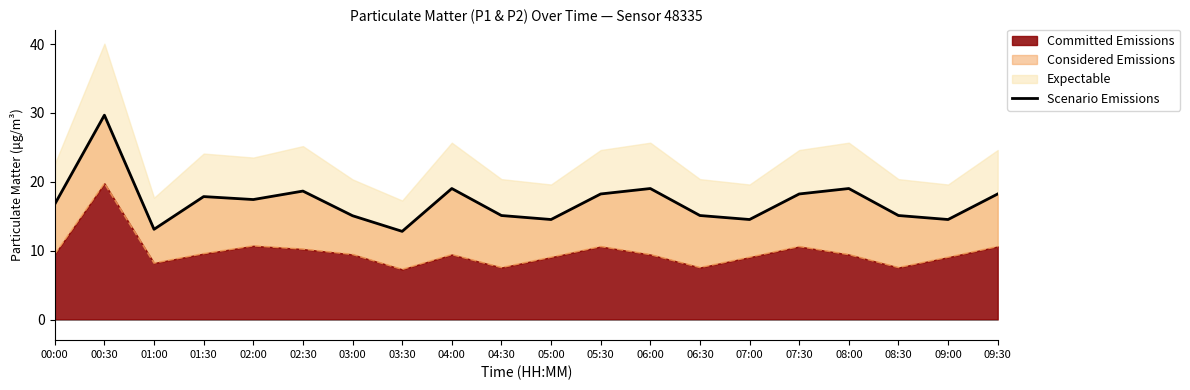

What is the difference between the maximum and second lowest values?

16.6